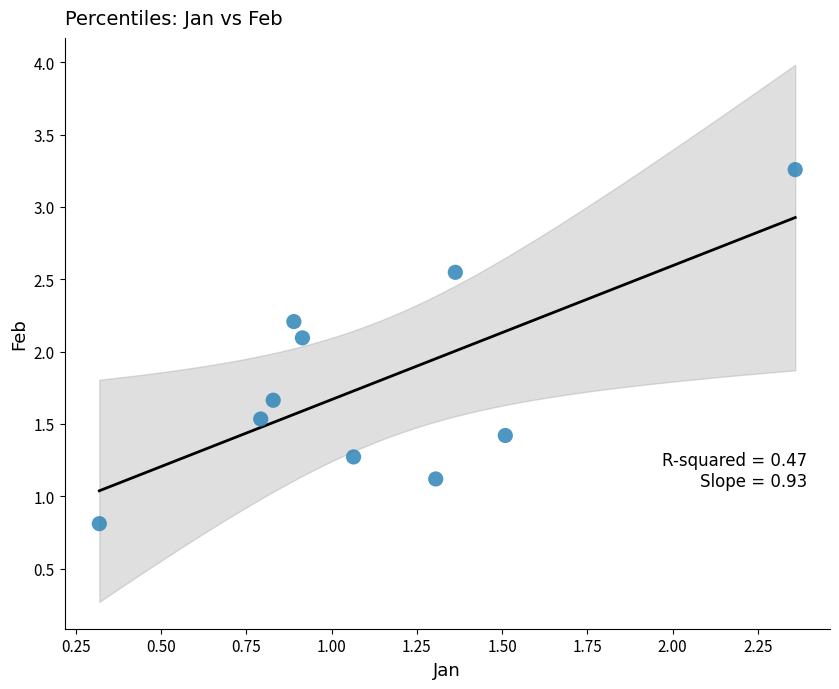

What Y value in the scatter plot is closest to 2?

2.1